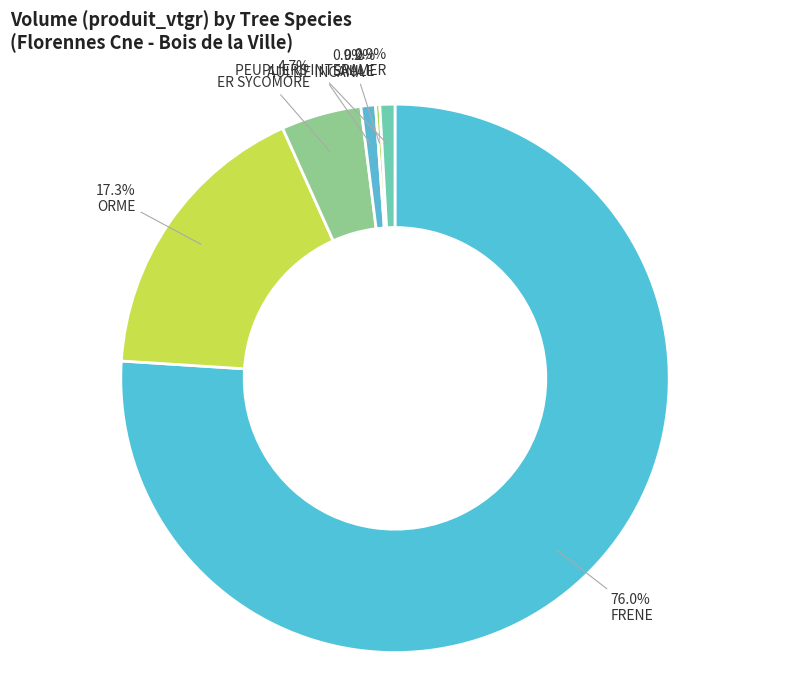

Combined, what portion of the pie is PEUPLIERS INTERAMER and ER SYCOMORE?

5.6%